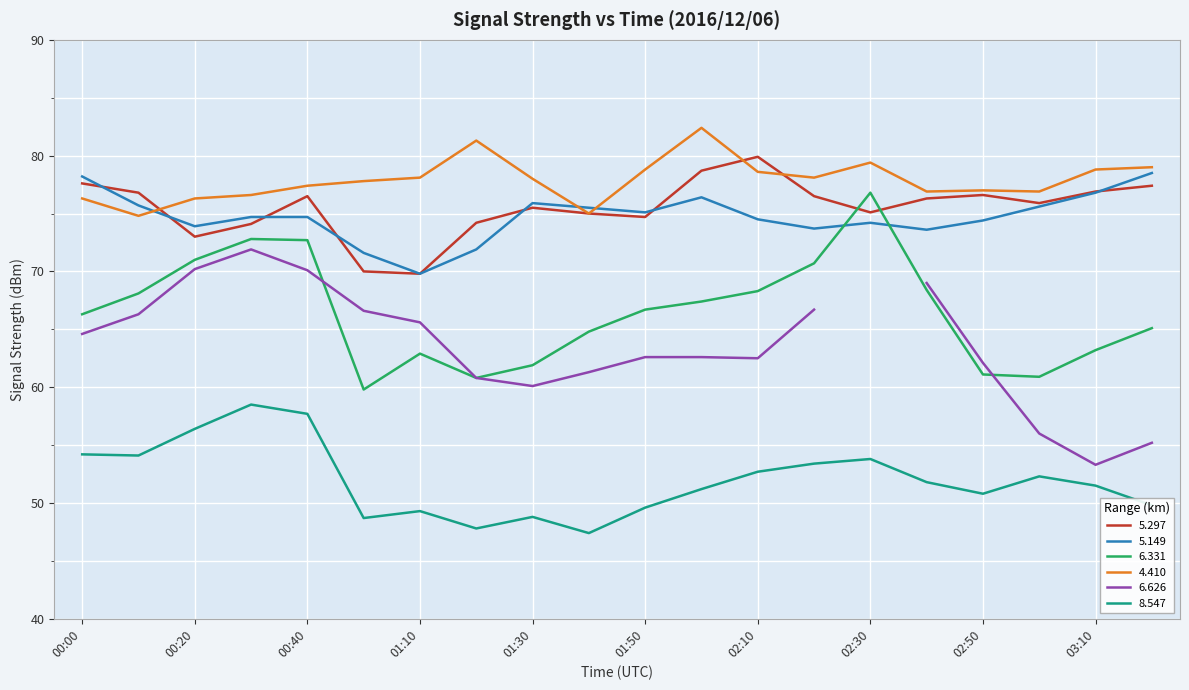

Where is the first local minimum for 4.410?

2016/12/06 00:10